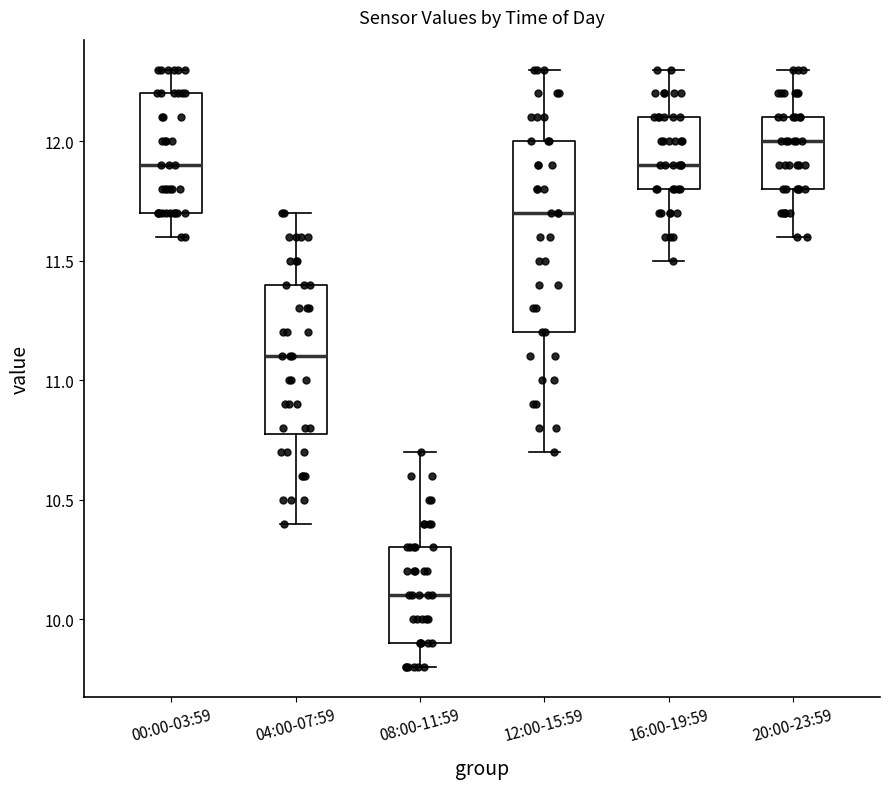

Where does the lower whisker of the box for 00:00-03:59 end on the y-axis? The values are not printed on the chart, so give them approximately, as read against the axis.

11.6